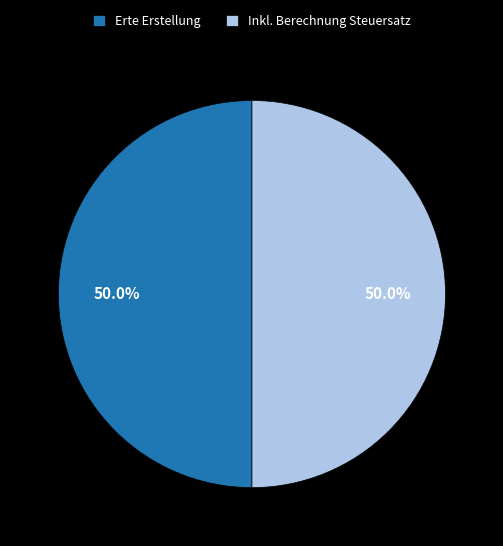

How many segments does this pie chart have?

2